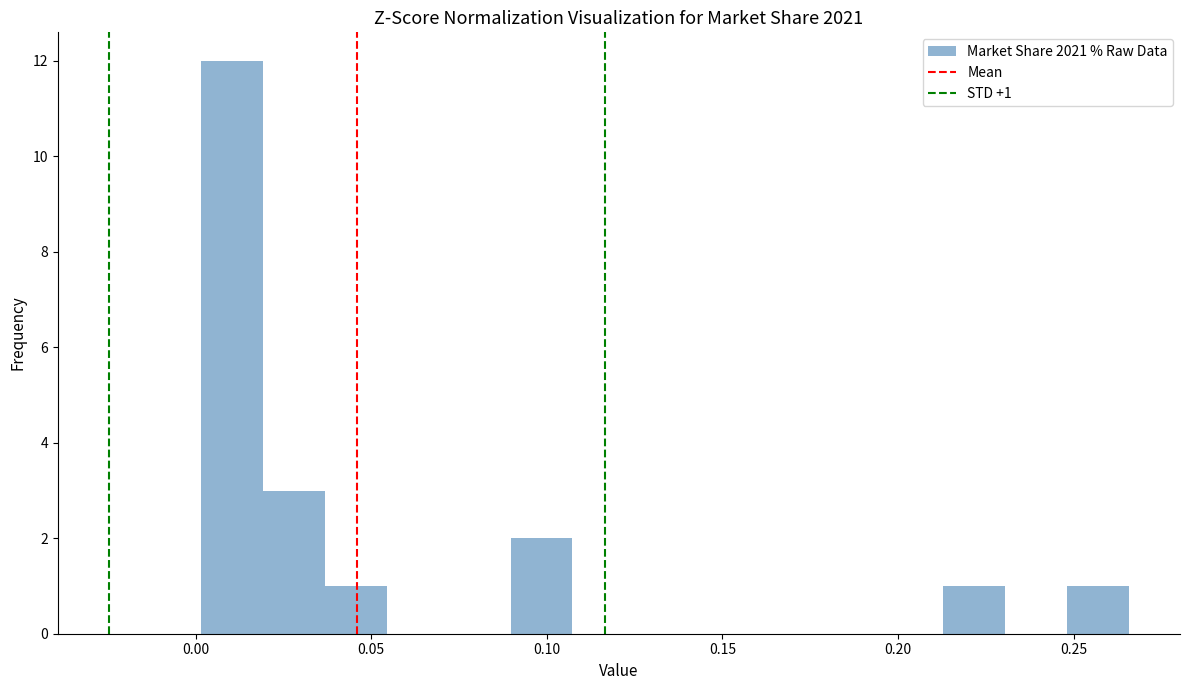

Around what value on the x-axis is the tallest bar? Give the approximate position of its centre, as read against the axis.

0.010